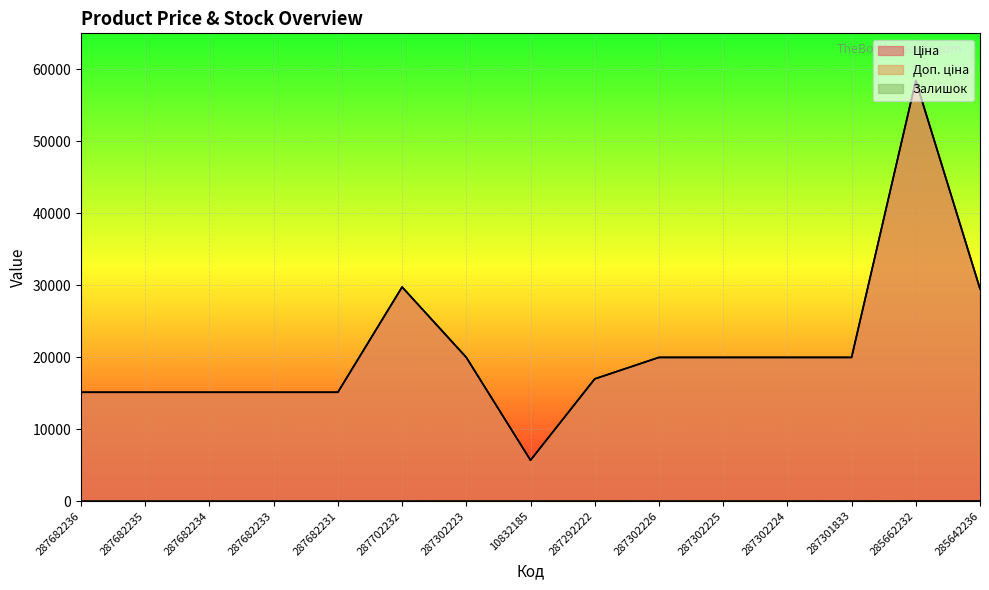

True or false: Залишок has a value of 2.1 at 287302225.

False